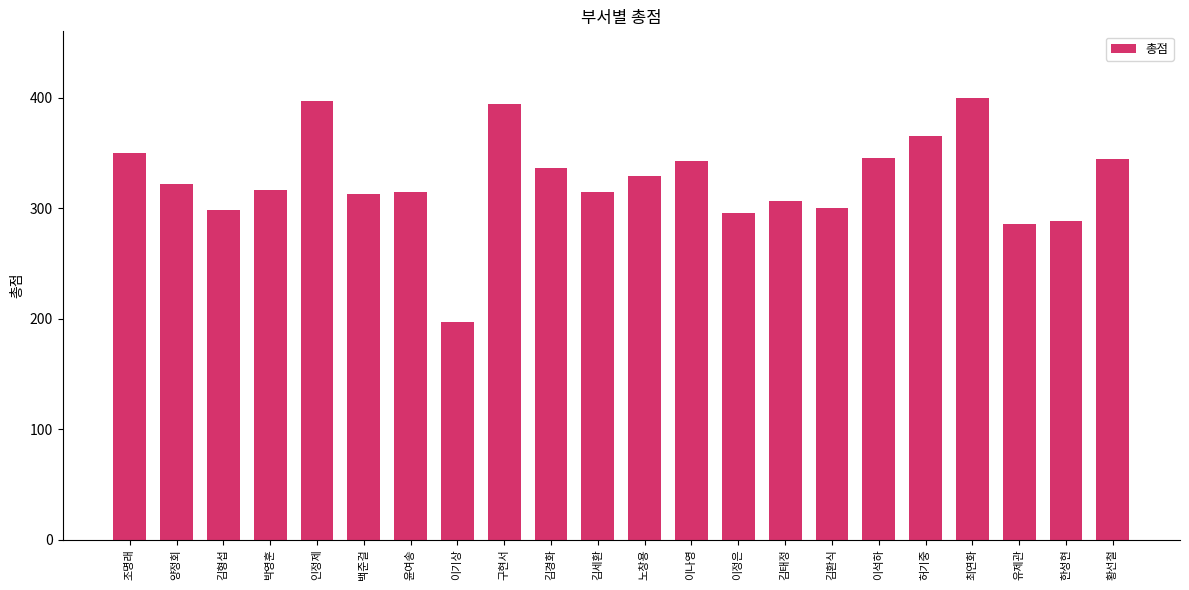

The value at 노창용 is 522. True or false?

False